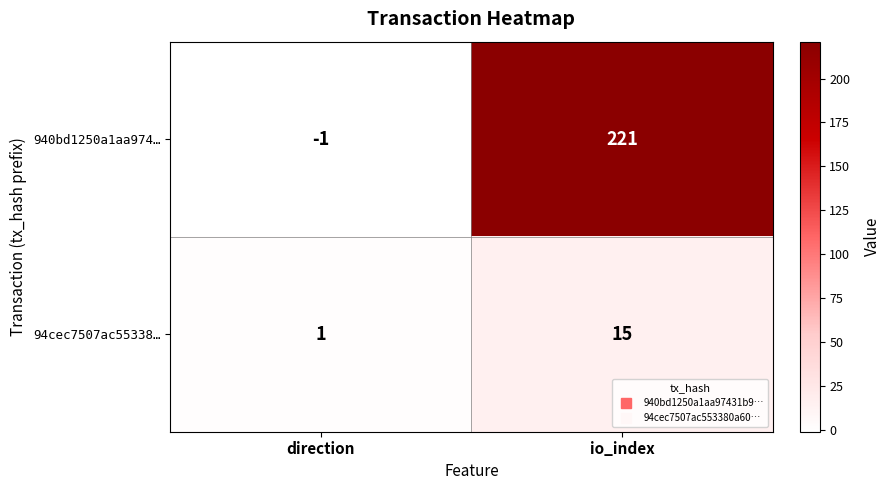

Between direction and io_index, which series saw the biggest shift?

940bd1250a1aa974…